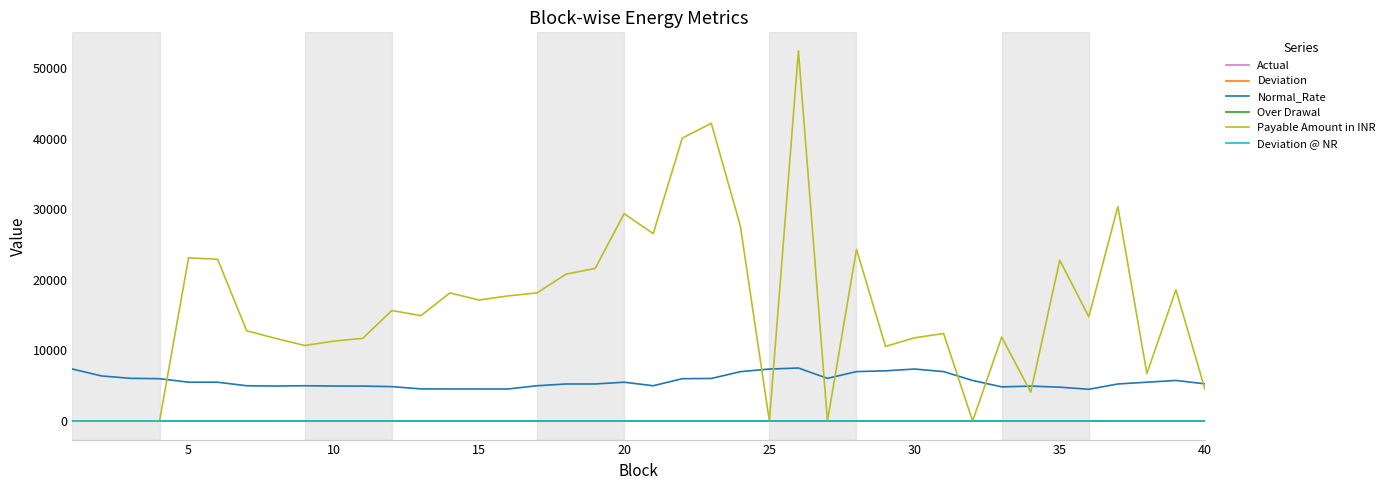

Does the chart have visible grid lines?

No